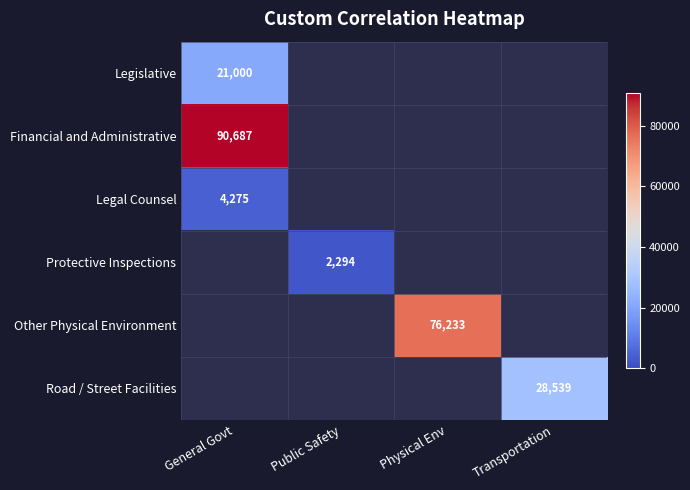

True or false: Road / Street Facilities has a value of 48495 at Transportation.

False